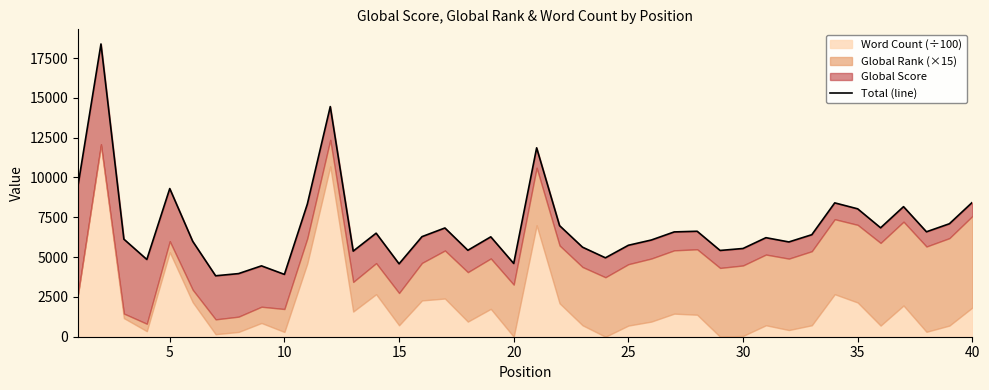

What is the average value?

6913.5